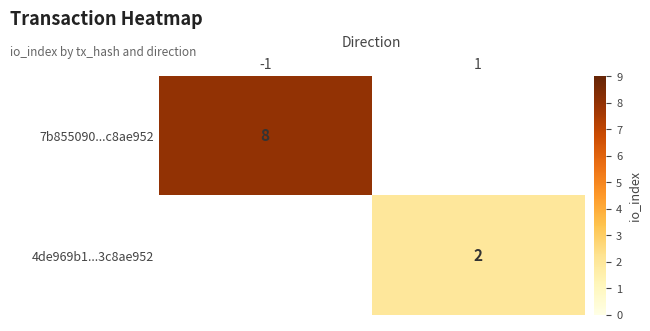

Is it true that 4de969b1...3c8ae952 equals 2 at 1?

True